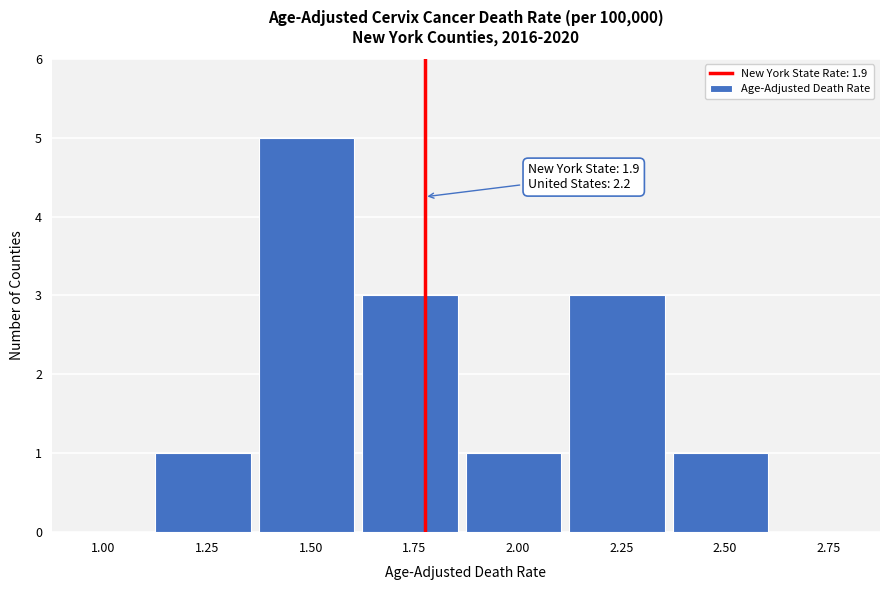

Reading right to left, what are all the values shown in this chart?

2.75=0	2.50=1	2.25=3	2.00=1	1.75=3	1.50=5	1.25=1	1.00=0